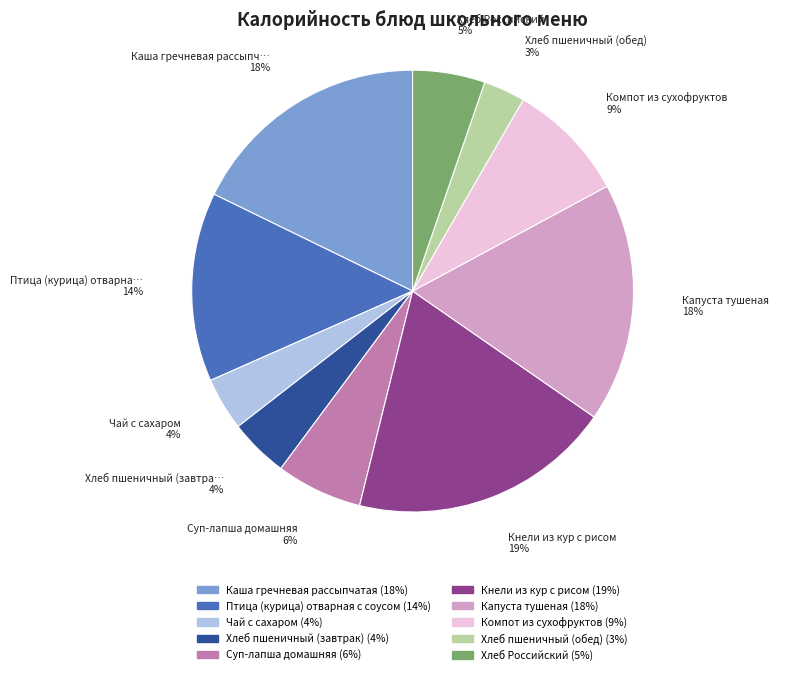

What percentage is the Компот из сухофруктов slice, to the nearest percent?

9%